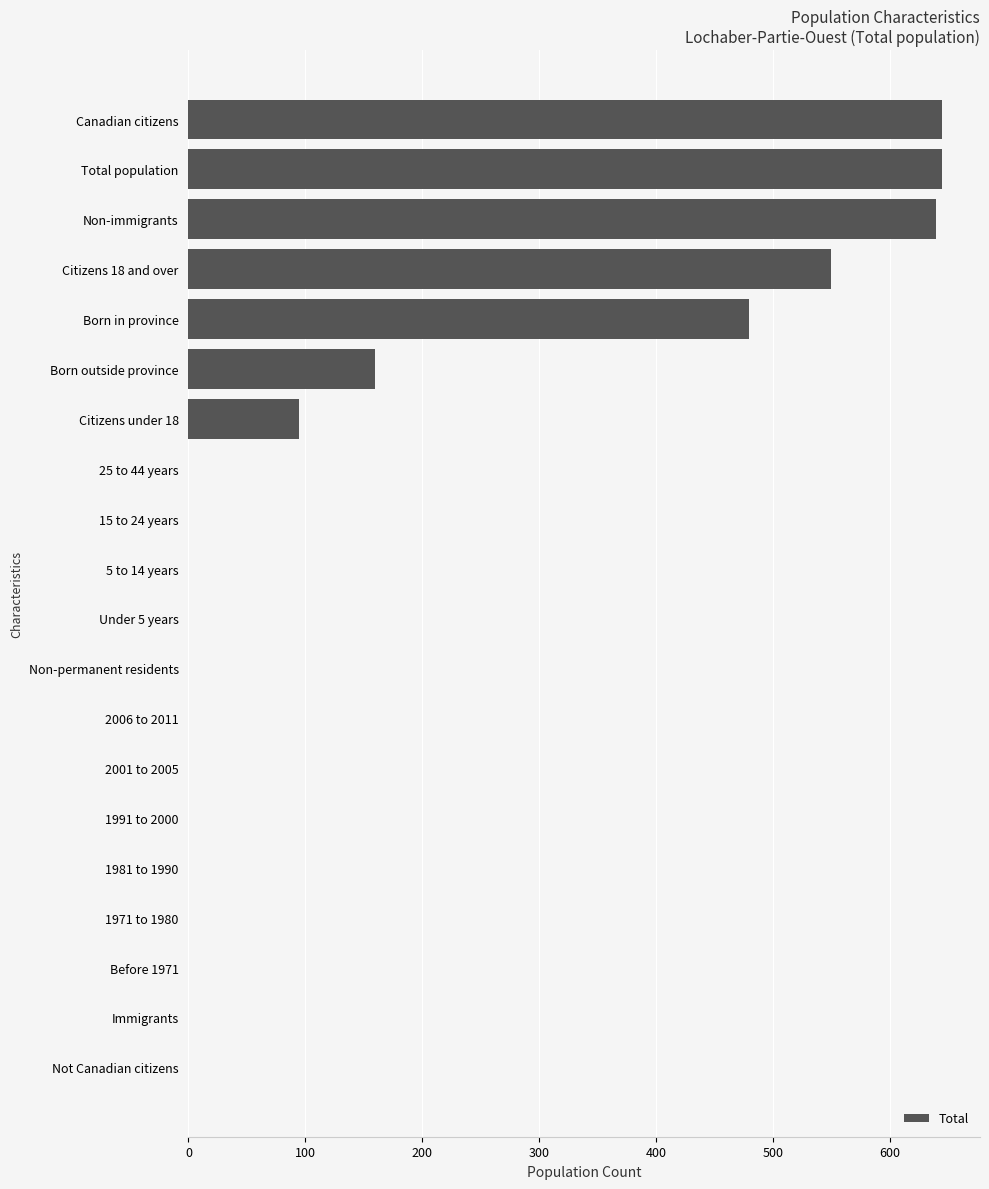

The value at 25 to 44 years is -446. True or false?

False